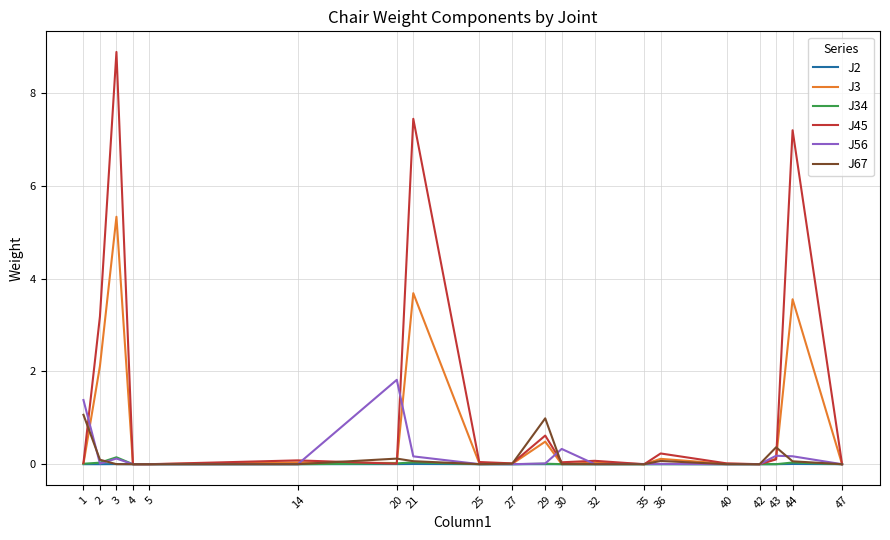

What are all the series names shown in the legend?

J2, J3, J34, J45, J56, J67